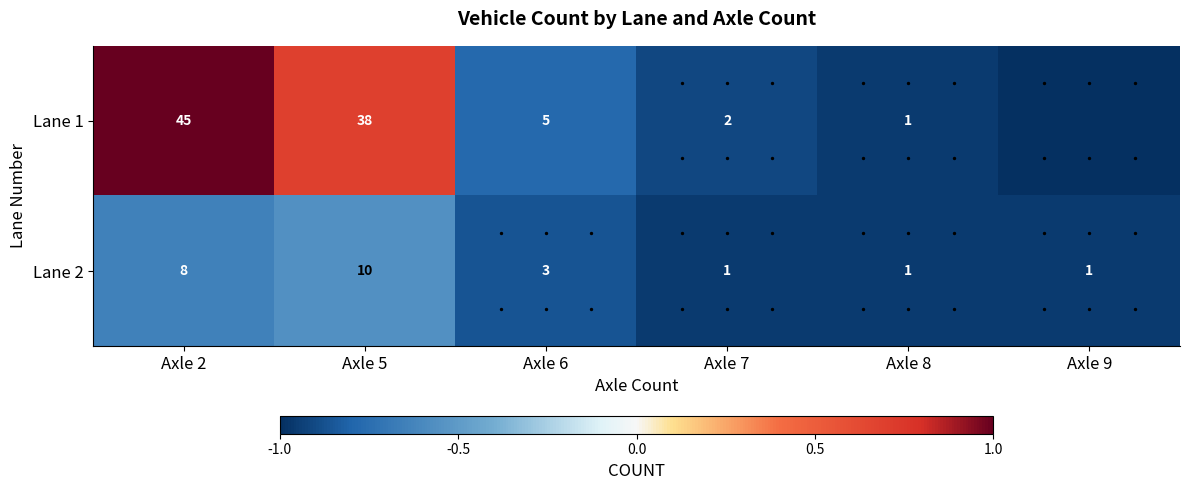

Is it true that Lane 1 equals -1.0 at Axle 9?

True